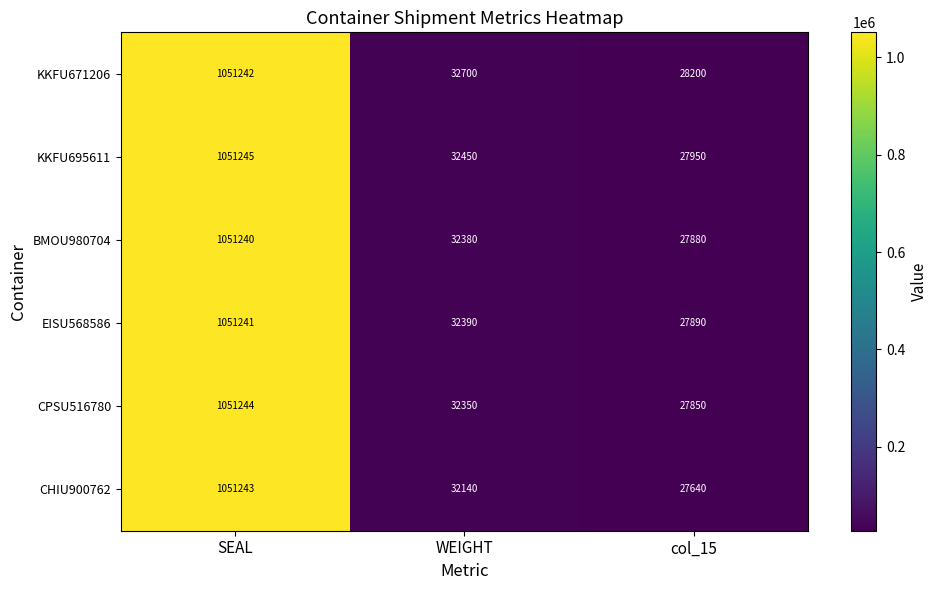

Reading left to right, list all the values displayed in this chart.

KKFU671206: 1051242	32700	28200
KKFU695611: 1051245	32450	27950
BMOU980704: 1051240	32380	27880
EISU568586: 1051241	32390	27890
CPSU516780: 1051244	32350	27850
CHIU900762: 1051243	32140	27640